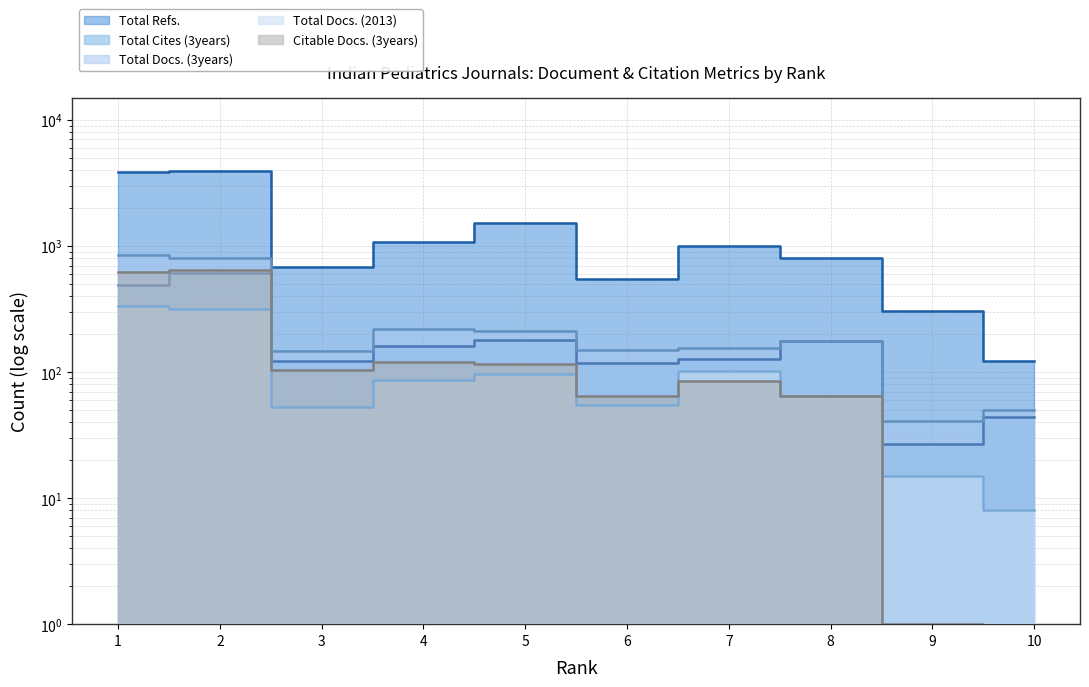

At which category does Total Refs. reach its first local valley?

3